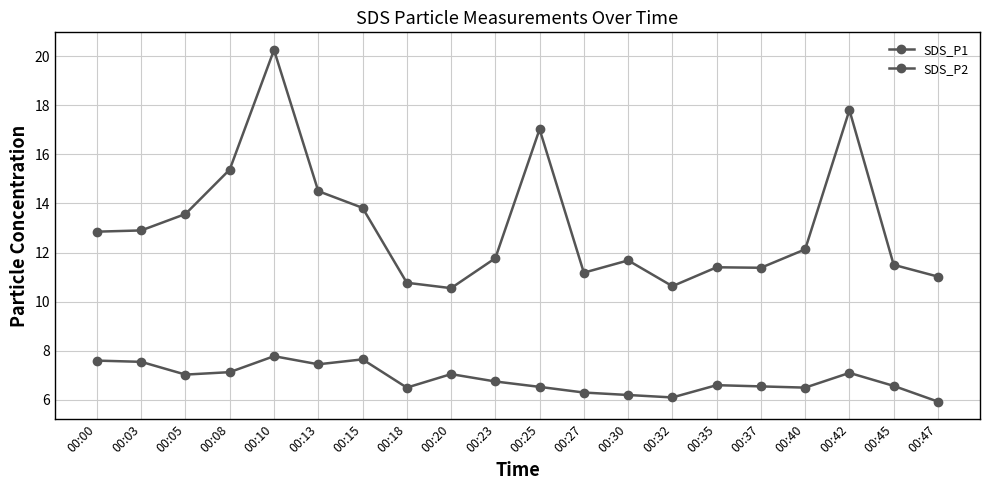

Which series has the largest total across all categories?

SDS_P1